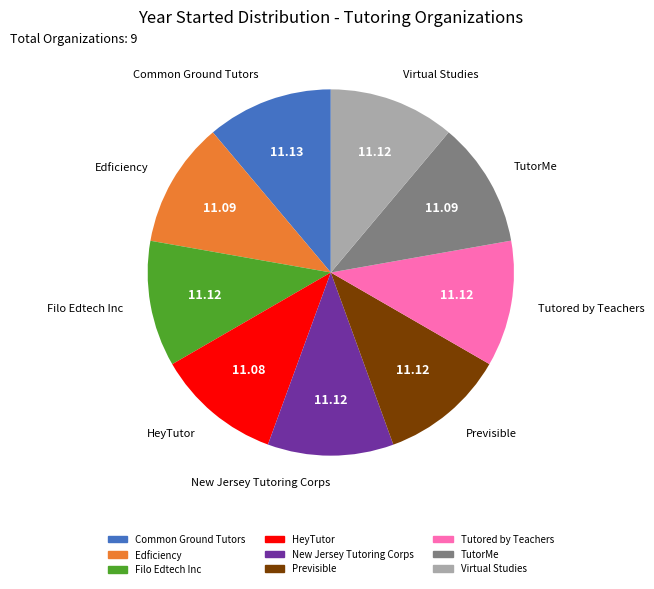

Is the sum of Filo Edtech Inc and HeyTutor greater than half?

No